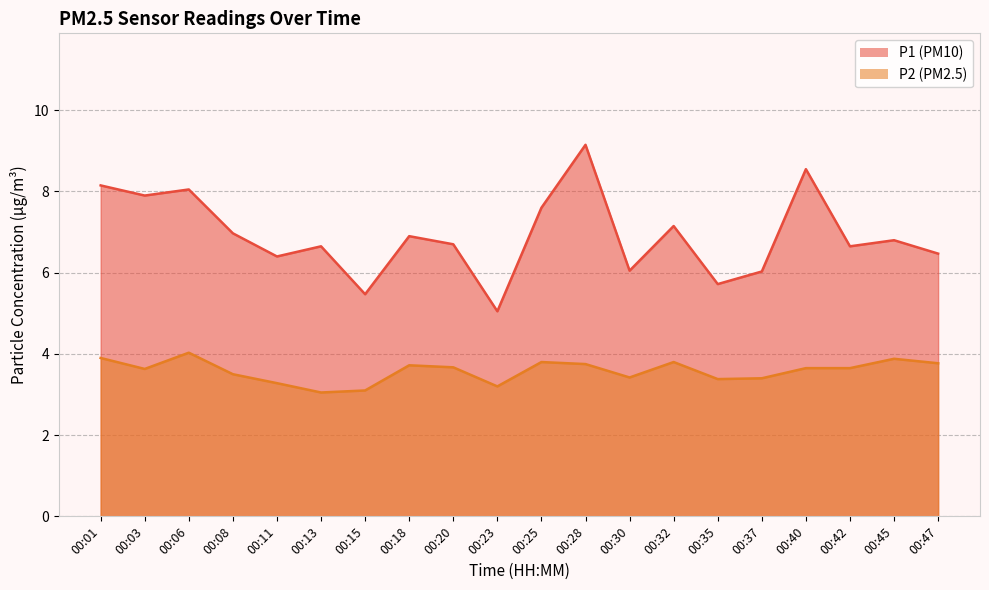

True or false: P1 and P2 cross at least once.

False